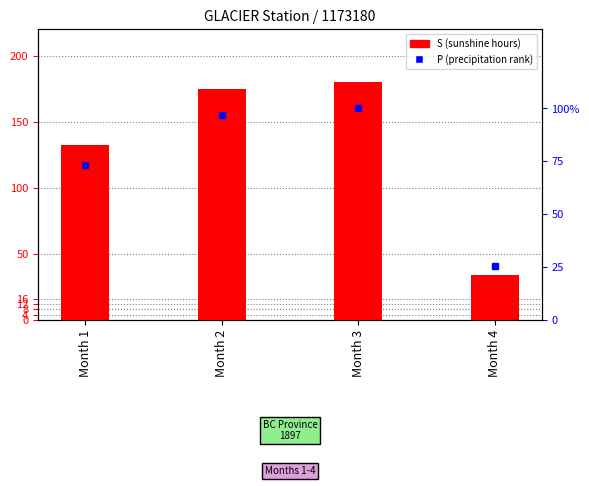

Rank the categories by value from highest to lowest.

Month 3, Month 2, Month 1, Month 4